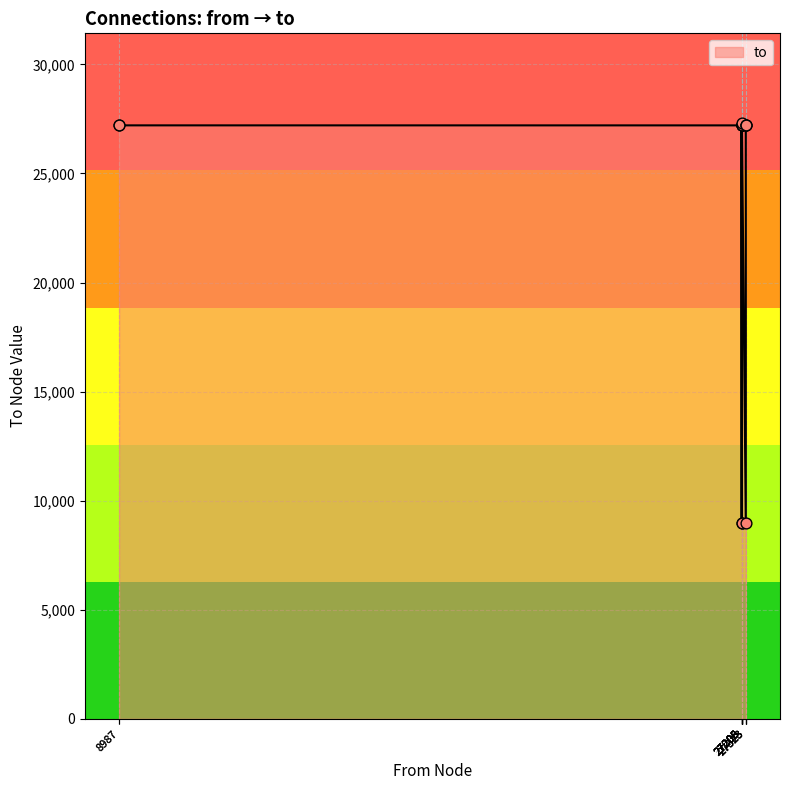

What is the ratio of the value at 27323 to the value at 27208?

1.0